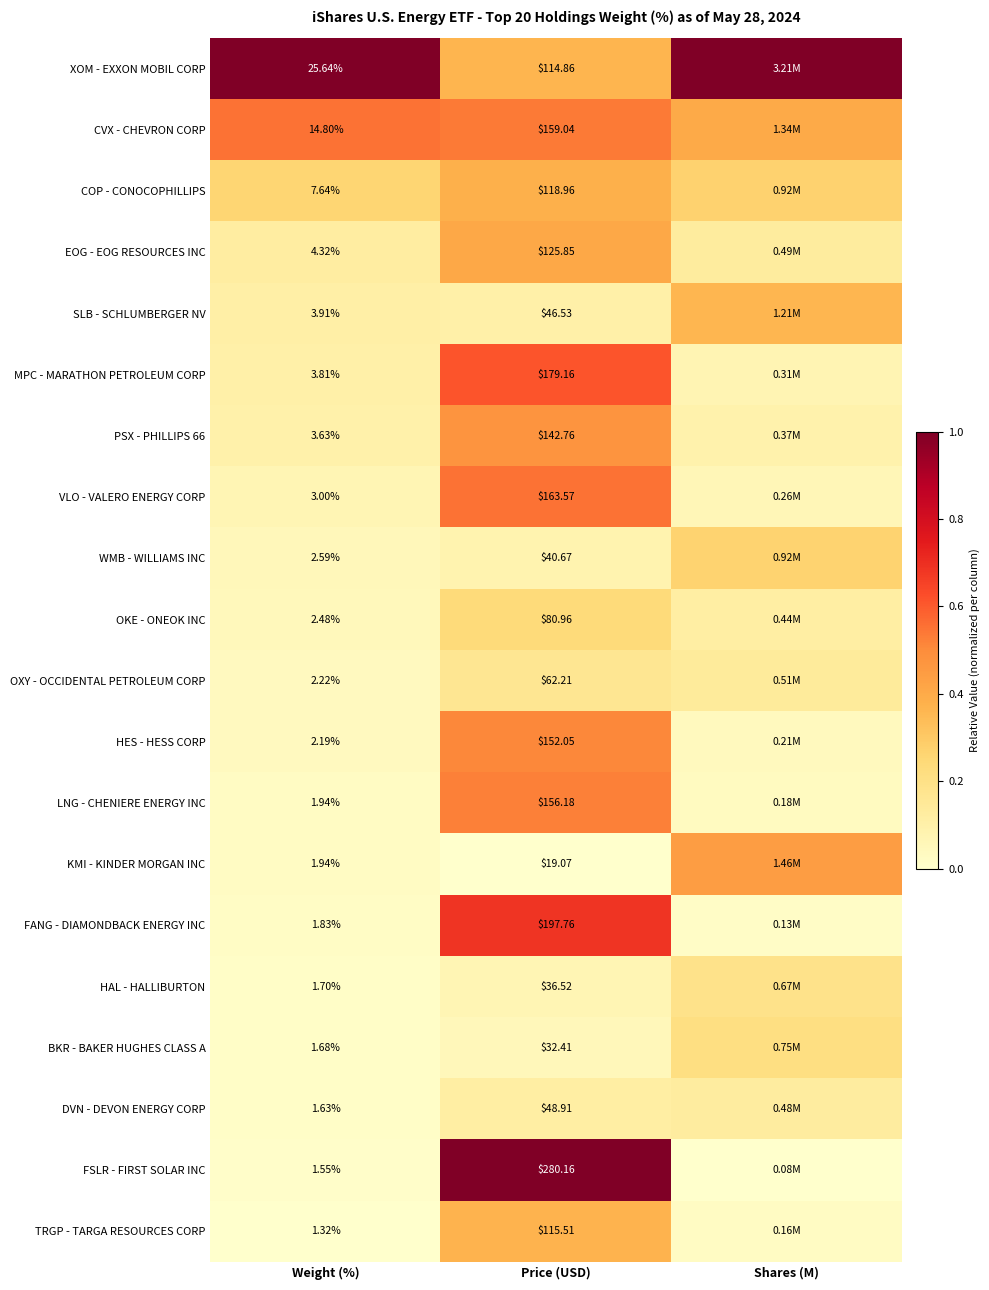

Which series changed the most between Weight (%) and Price (USD)?

FSLR - FIRST SOLAR INC